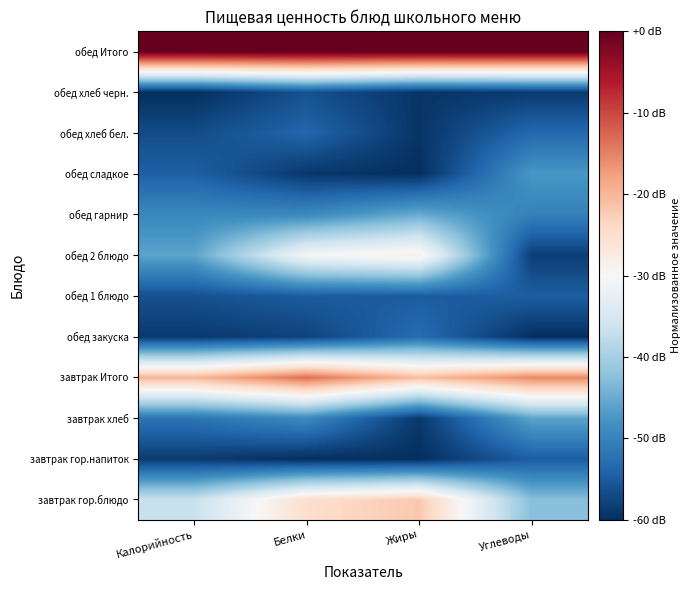

Which label corresponds to the largest value in the chart?

Калорийность